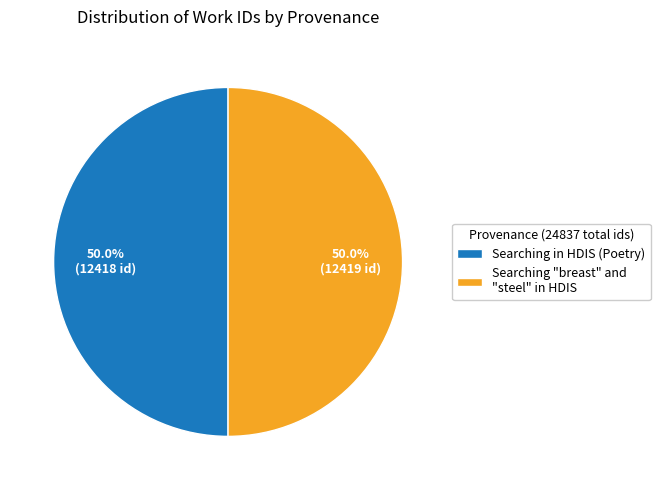

How many slices are in this pie chart?

2